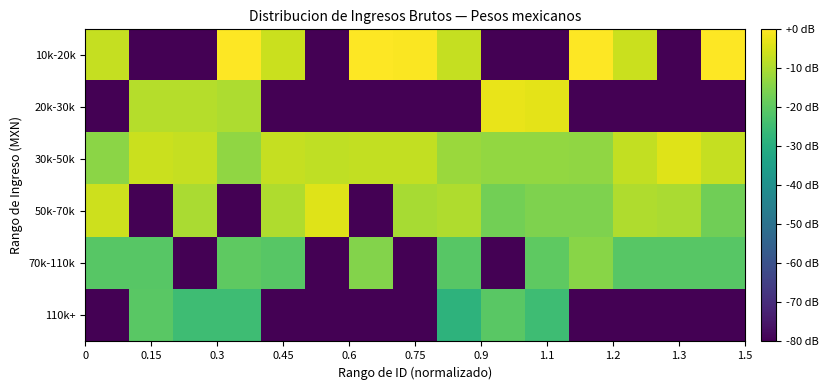

Which series has the widest spread of values?

10k-20k